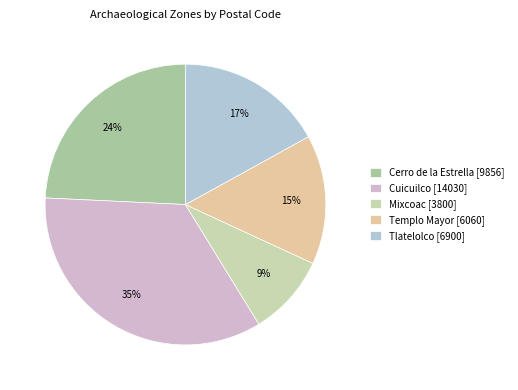

To the nearest percent, what percentage of the pie is Templo Mayor?

15%